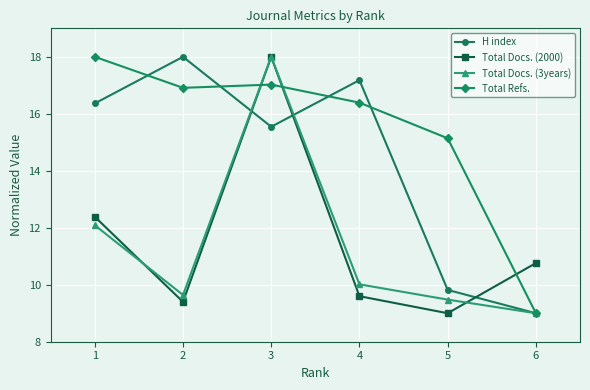

The Total Docs. (2000) series shows 30.6 at 3. True or false?

False